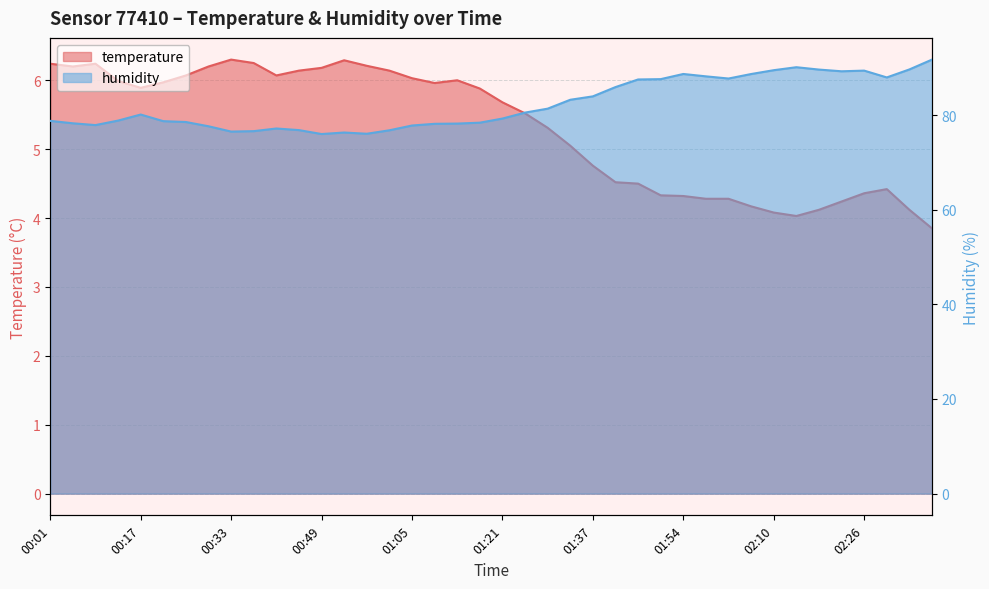

Reading left to right, transcribe all the data shown in this chart.

temperature: 00:01=6.2	00:05=6.2	00:09=6.2	00:13=6.0	00:17=5.9	00:21=6.0	00:25=6.1	00:29=6.2	00:33=6.3	00:37=6.2	00:41=6.1	00:45=6.1	00:49=6.2	00:53=6.3	00:57=6.2	01:01=6.1	01:05=6.0	01:09=6.0	01:13=6.0	01:17=5.9	01:21=5.7	01:25=5.5	01:29=5.3	01:33=5.0	01:37=4.8	01:41=4.5	01:46=4.5	01:50=4.3	01:54=4.3	01:58=4.3	02:02=4.3	02:06=4.2	02:10=4.1	02:14=4.0	02:18=4.1	02:22=4.2	02:26=4.4	02:30=4.4	02:34=4.1	02:38=3.9
humidity: 00:01=78.8	00:05=78.3	00:09=77.9	00:13=78.8	00:17=80.1	00:21=78.7	00:25=78.5	00:29=77.6	00:33=76.5	00:37=76.6	00:41=77.2	00:45=76.8	00:49=76.0	00:53=76.3	00:57=76.0	01:01=76.8	01:05=77.8	01:09=78.2	01:13=78.2	01:17=78.4	01:21=79.3	01:25=80.5	01:29=81.3	01:33=83.2	01:37=84.0	01:41=85.9	01:46=87.5	01:50=87.6	01:54=88.7	01:58=88.2	02:02=87.7	02:06=88.7	02:10=89.5	02:14=90.1	02:18=89.6	02:22=89.2	02:26=89.4	02:30=88.0	02:34=89.6	02:38=91.7